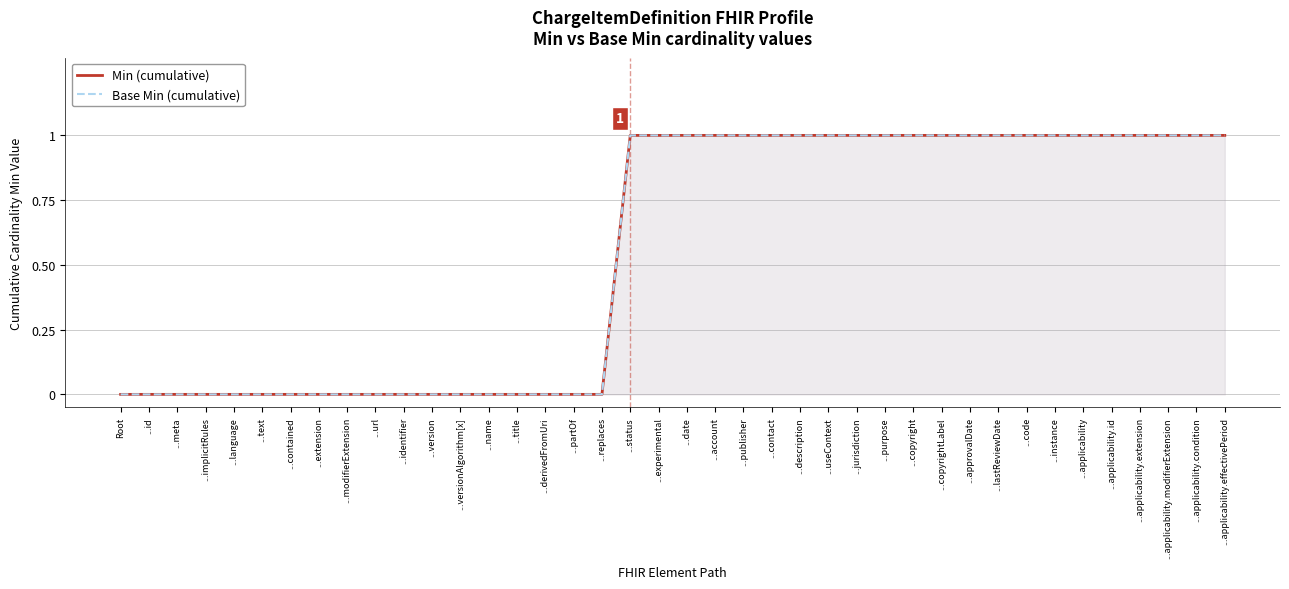

True or false: Base Min (cumulative) and Min (cumulative) intersect in this chart.

False